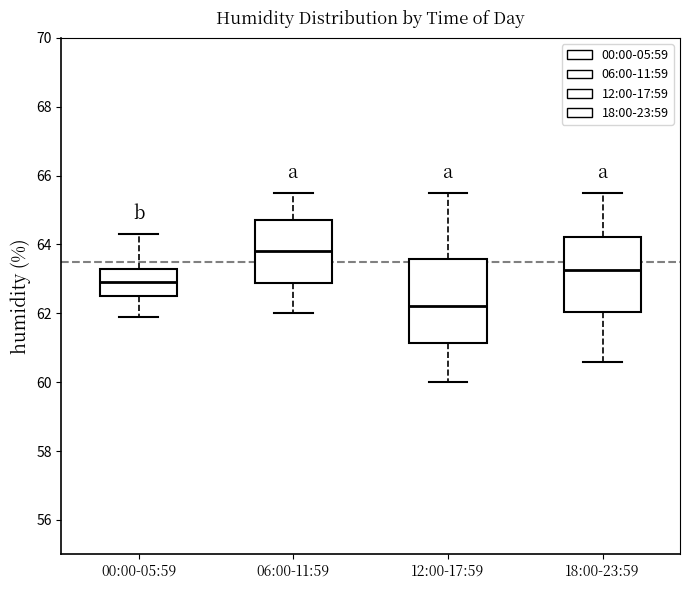

Which box is the tallest, from its lower edge to its upper edge?

12:00-17:59